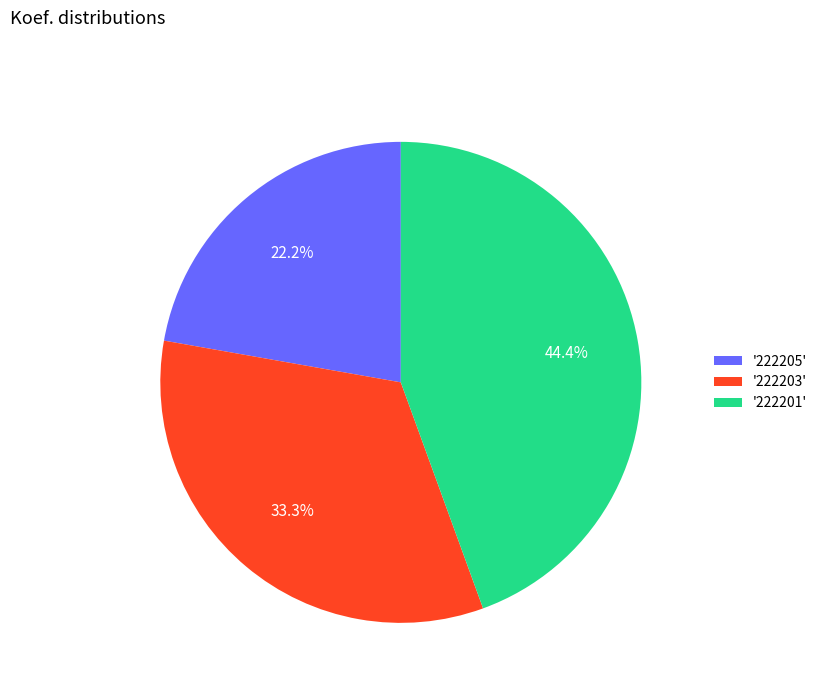

Which slice is the smallest?

'222205'